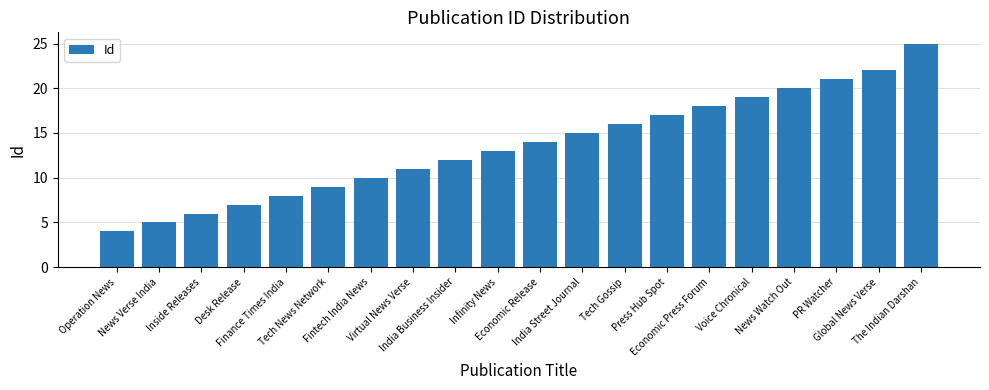

Rank the categories by value from lowest to highest.

Operation News, News Verse India, Inside Releases, Desk Release, Finance Times India, Tech News Network, Fintech India News, Virtual News Verse, India Business Insider, Infinity News, Economic Release, India Street Journal, Tech Gossip, Press Hub Spot, Economic Press Forum, Voice Chronical, News Watch Out, PR Watcher, Global News Verse, The Indian Darshan